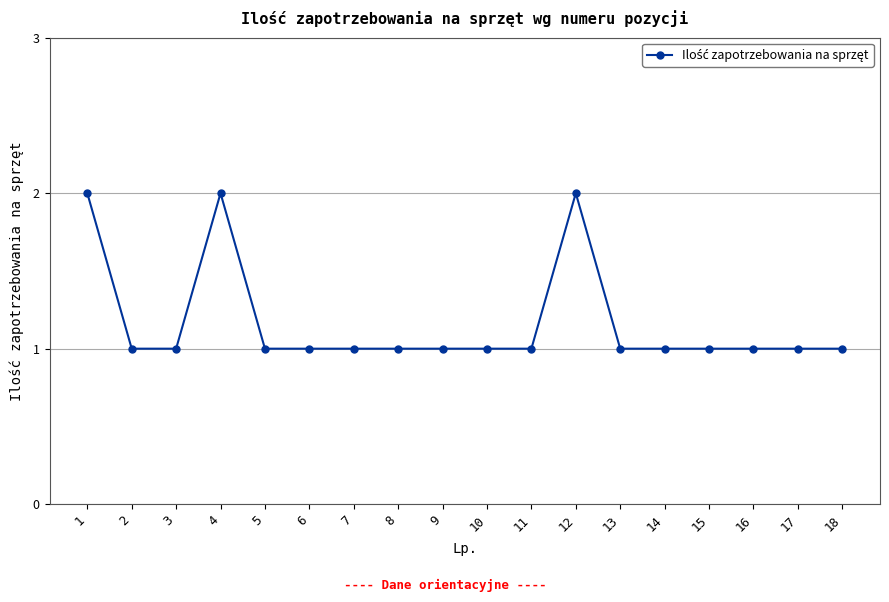

What is the difference between the maximum and minimum values?

1